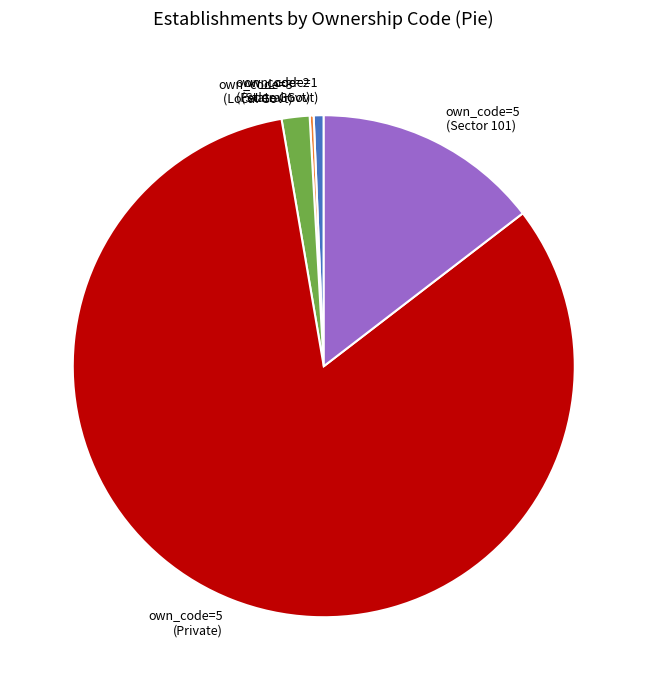

What is the majority slice?

own_code=5 (Private)